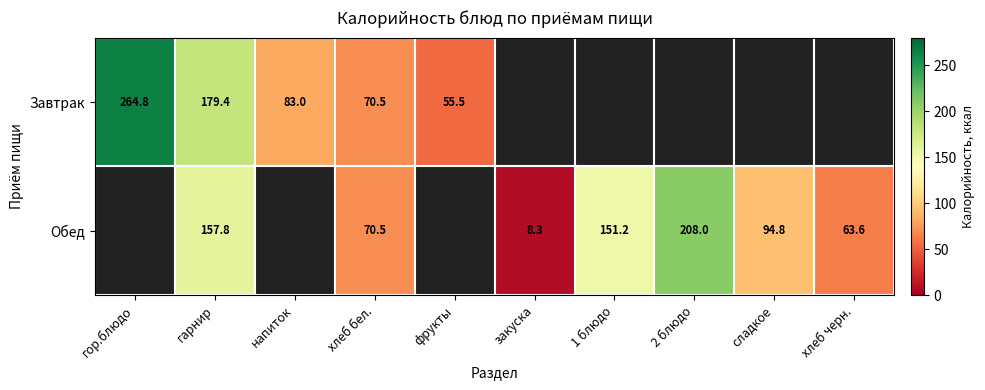

At which category is the sum across all series the highest?

гарнир